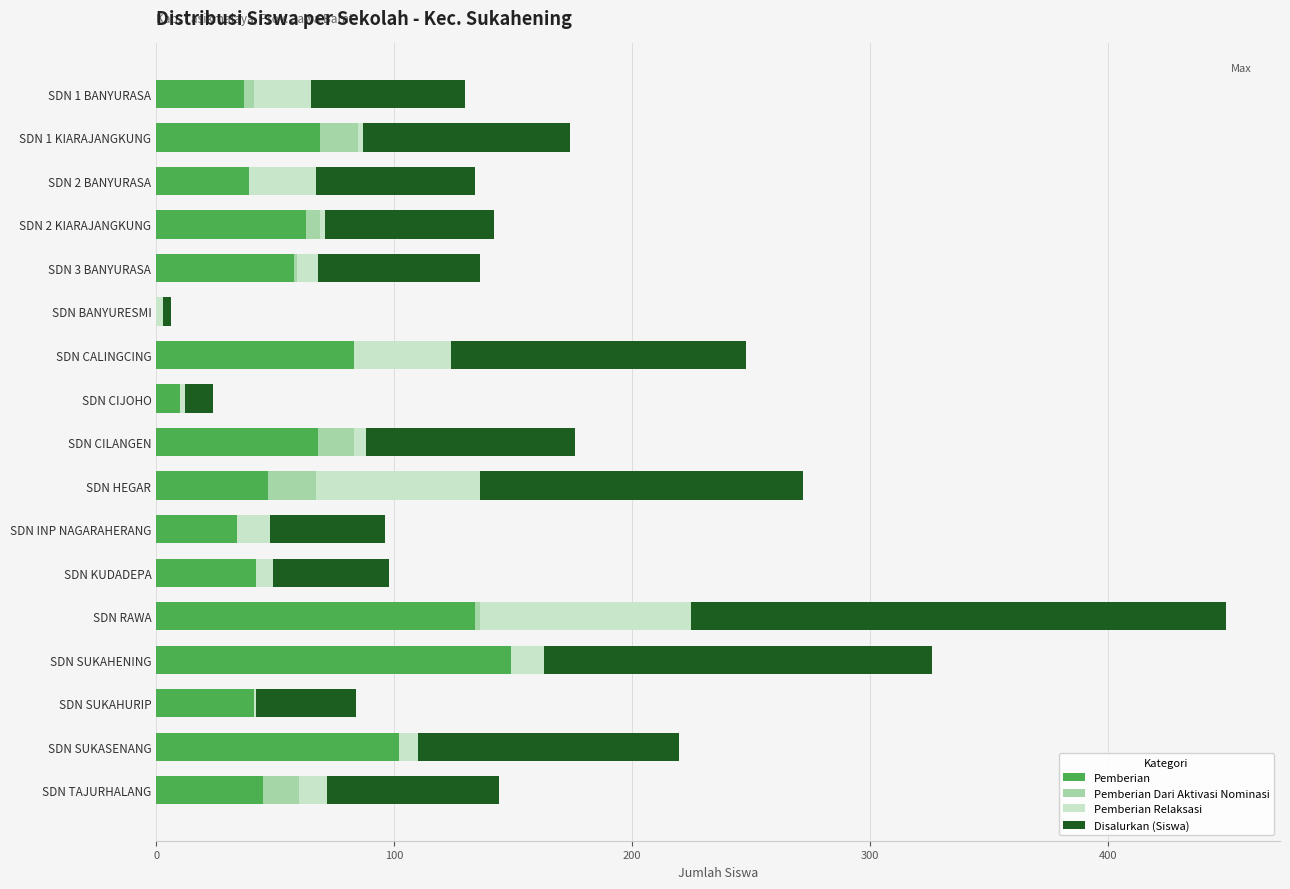

At which label does Pemberian reach its peak?

SDN SUKAHENING